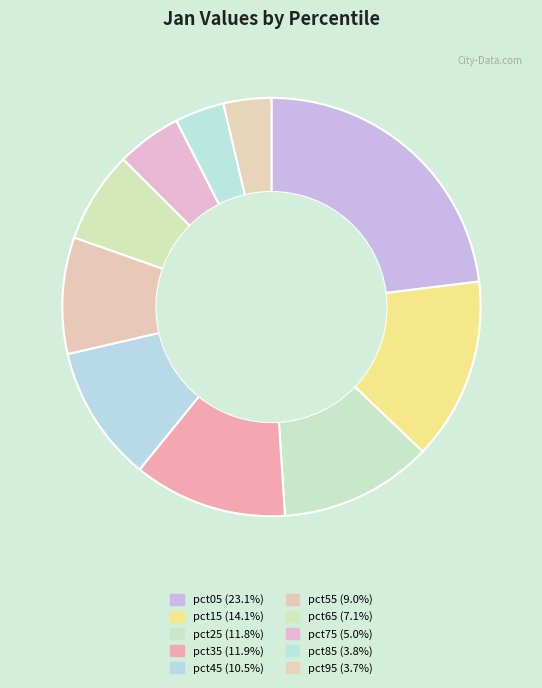

Which has a higher value, pct65 or pct45?

pct45